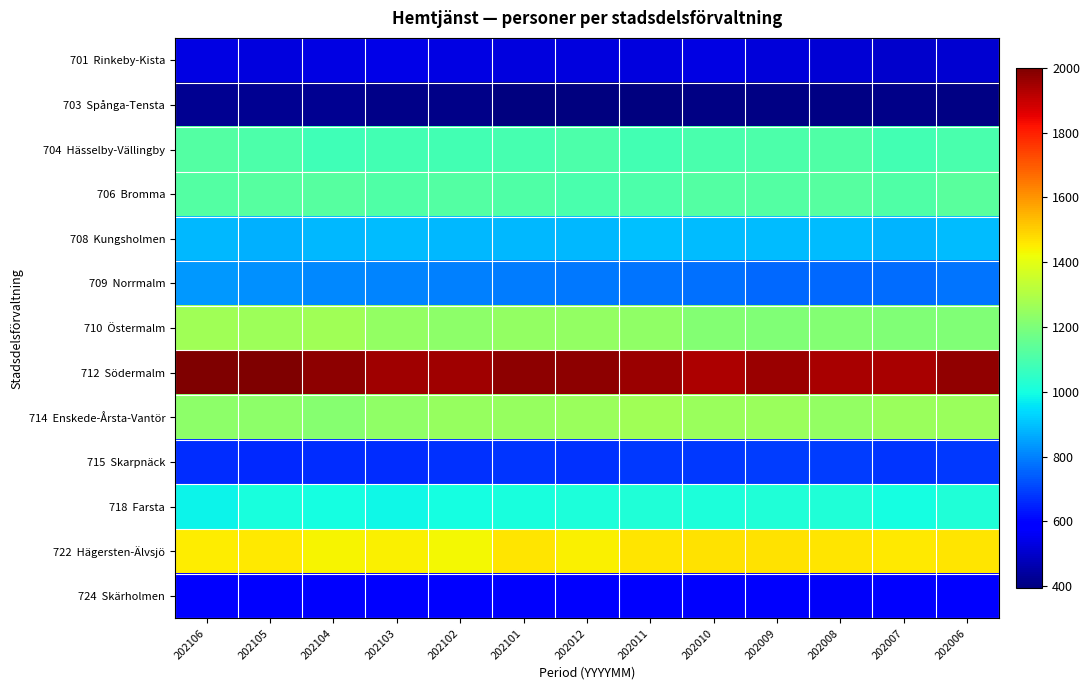

Rank the series by their maximum value, from lowest to highest.

703 Spånga-Tensta, 701 Rinkeby-Kista, 724 Skärholmen, 715 Skarpnäck, 709 Norrmalm, 708 Kungsholmen, 718 Farsta, 704 Hässelby-Vällingby, 706 Bromma, 714 Enskede-Årsta-Vantör, 710 Östermalm, 722 Hägersten-Älvsjö, 712 Södermalm